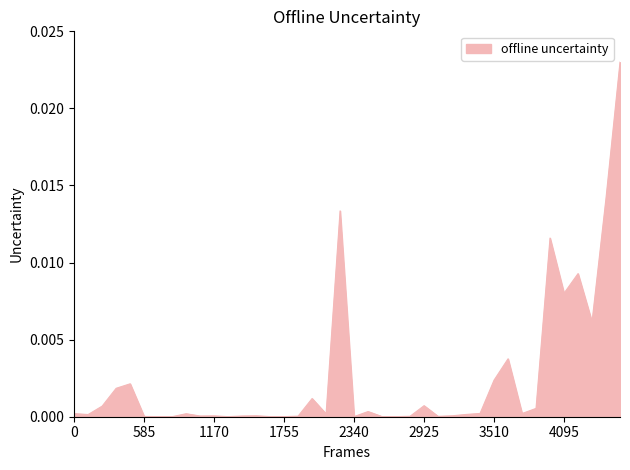

How many lines are shown in the chart?

1